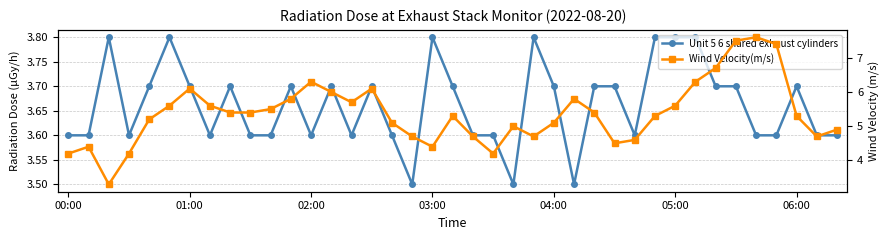

Reading left to right, transcribe all the data shown in this chart.

Unit 5 6 shared exhaust cylinders: 3.6	3.6	3.8	3.6	3.7	3.8	3.7	3.6	3.7	3.6	3.6	3.7	3.6	3.7	3.6	3.7	3.6	3.5	3.8	3.7	3.6	3.6	3.5	3.8	3.7	3.5	3.7	3.7	3.6	3.8	3.8	3.8	3.7	3.7	3.6	3.6	3.7	3.6	3.6
Wind Velocity(m/s): 4.2	4.4	3.3	4.2	5.2	5.6	6.1	5.6	5.4	5.4	5.5	5.8	6.3	6.0	5.7	6.1	5.1	4.7	4.4	5.3	4.7	4.2	5.0	4.7	5.1	5.8	5.4	4.5	4.6	5.3	5.6	6.3	6.7	7.5	7.6	7.4	5.3	4.7	4.9